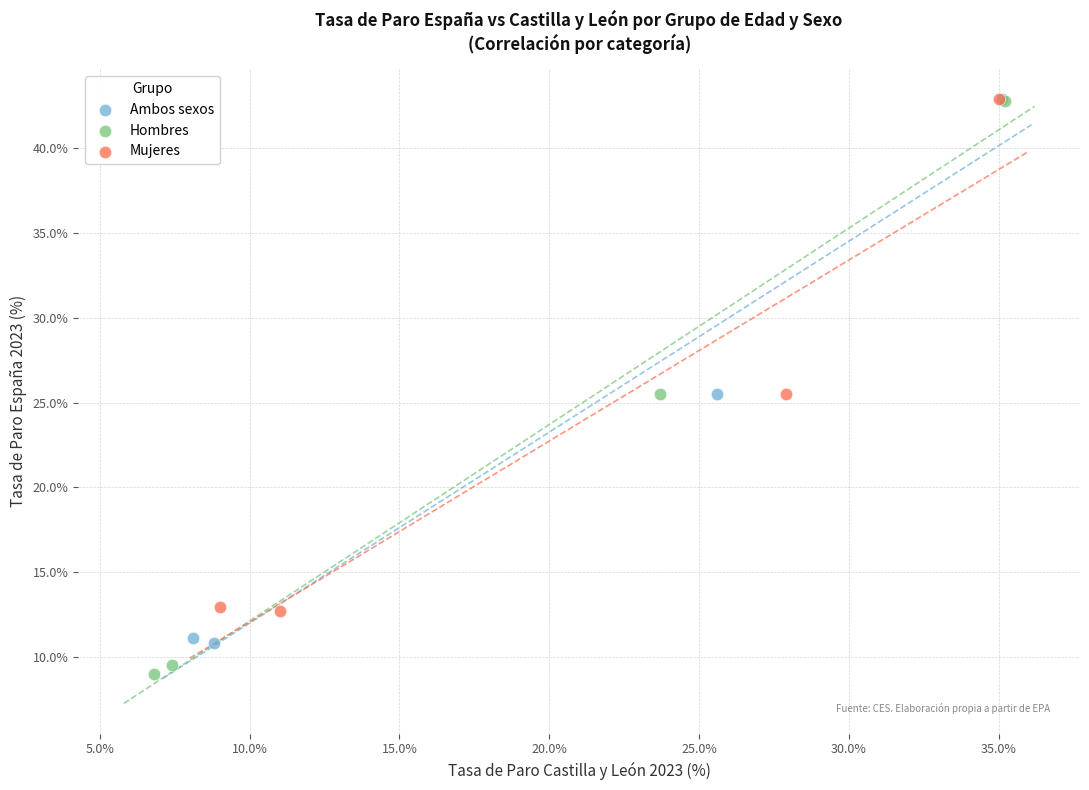

Which series contains the lowest Y value?

Hombres